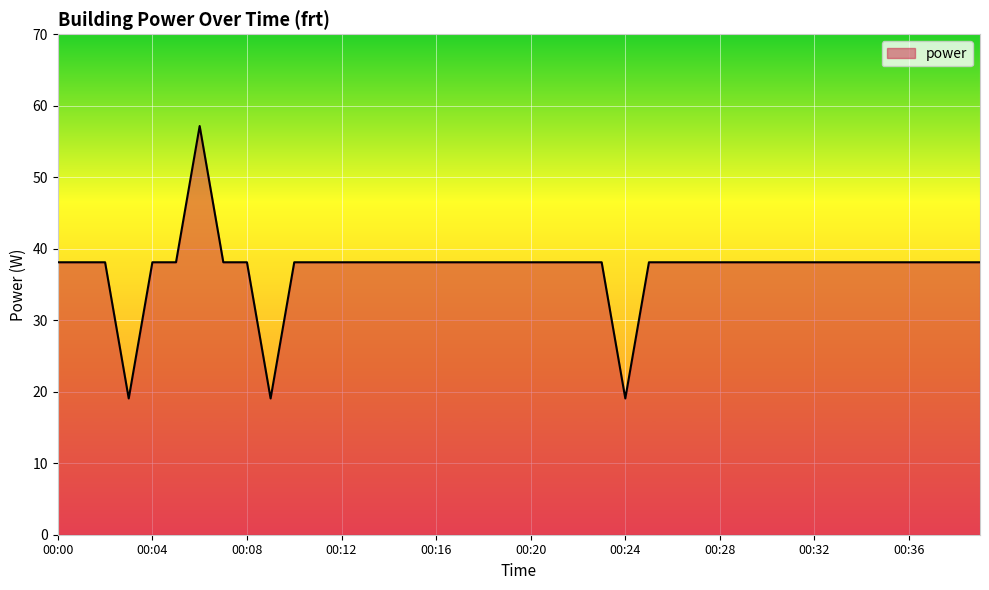

What is the difference between the maximum and minimum values?

38.1